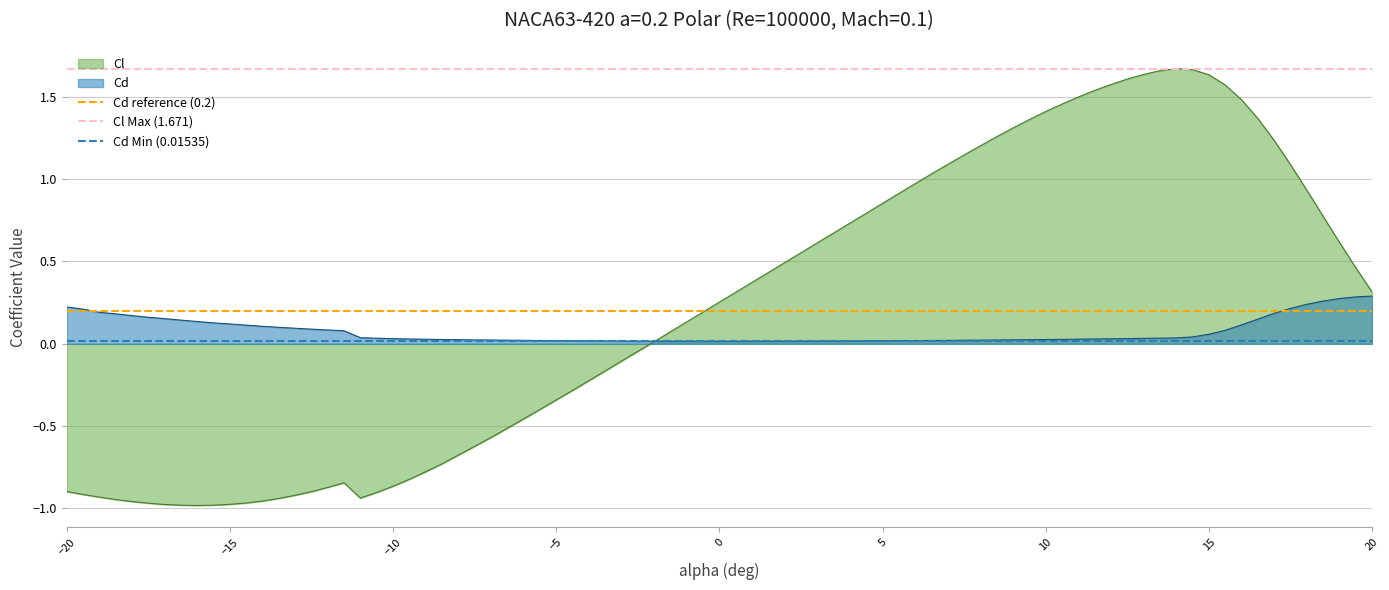

What is the greatest value displayed?

1.7